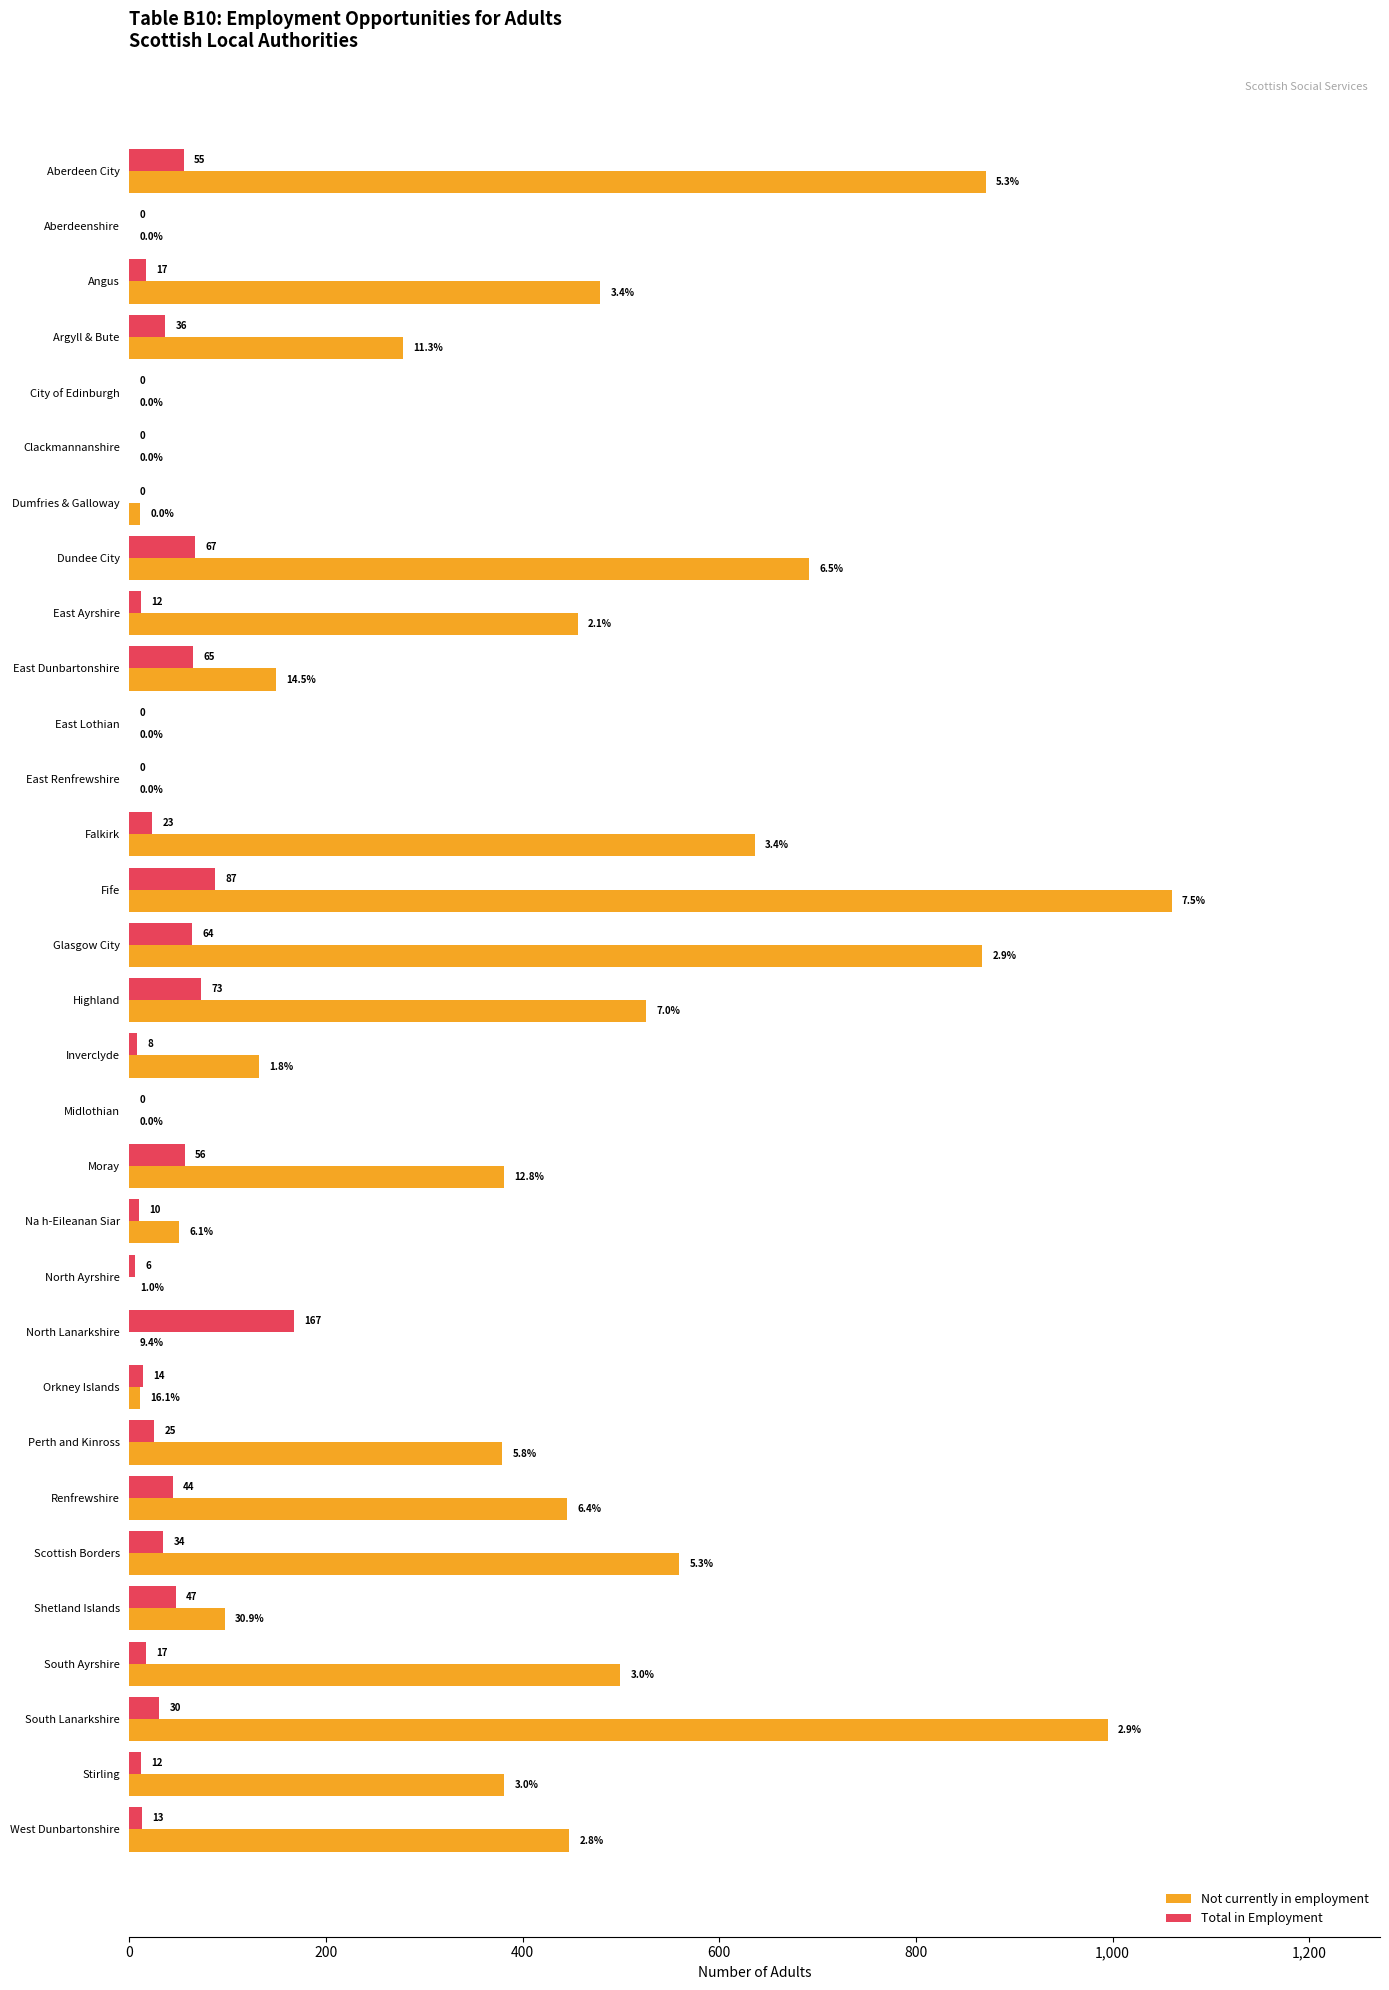

Where is Total in Employment nearest to the value 83?

Fife